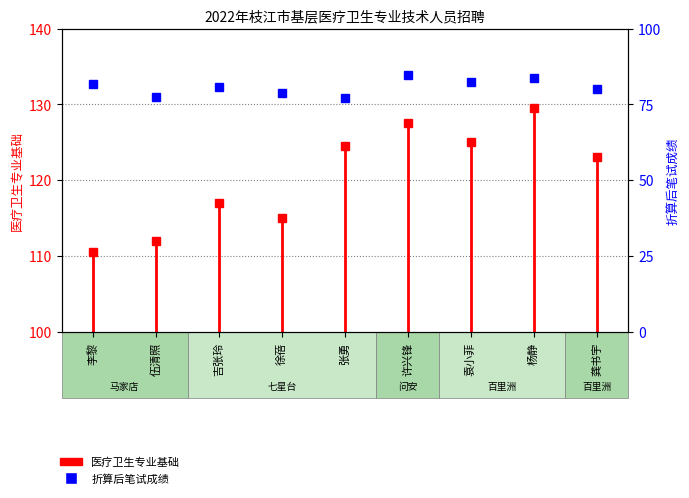

Where does the data first go above 110?

李黎